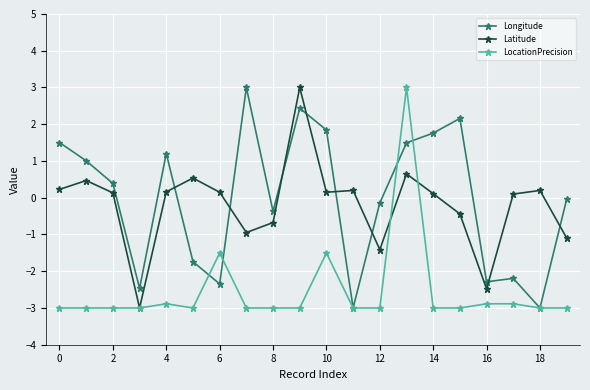

At how many categories does at least one series exceed 2?

4